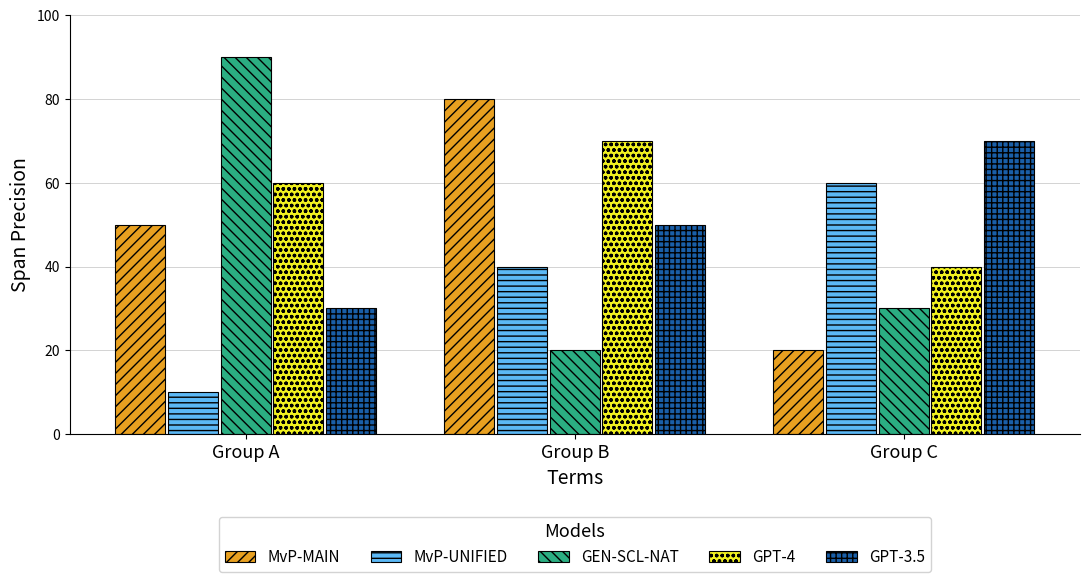

What is the approximate value of GPT-4 at Group C?

40